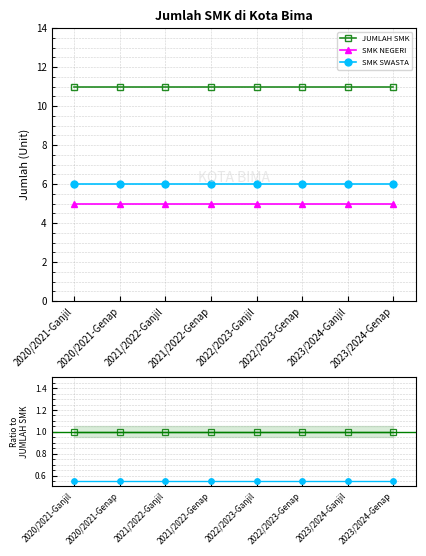

What are all the series names shown in the legend?

JUMLAH SMK, SMK NEGERI, SMK SWASTA